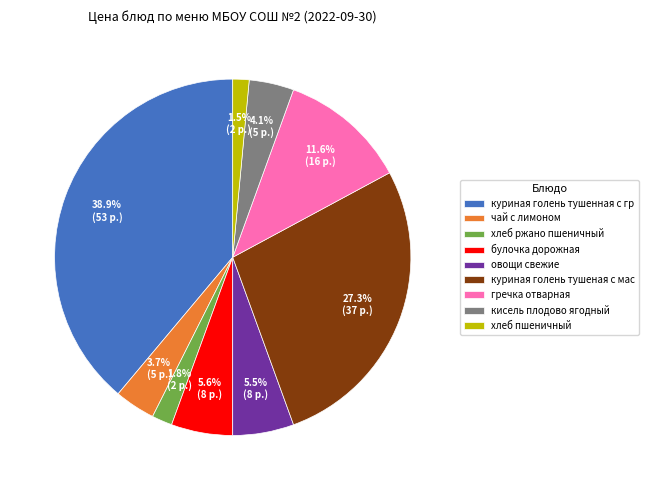

What portion of the pie excludes чай с лимоном?

96.3%